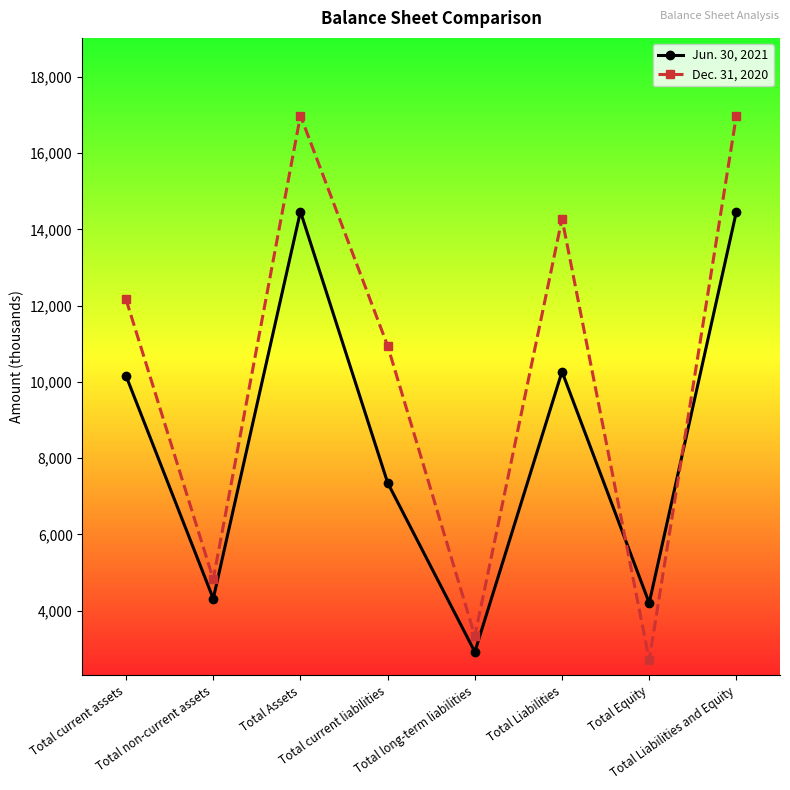

Where is the first local maximum for Jun. 30, 2021?

Total Assets